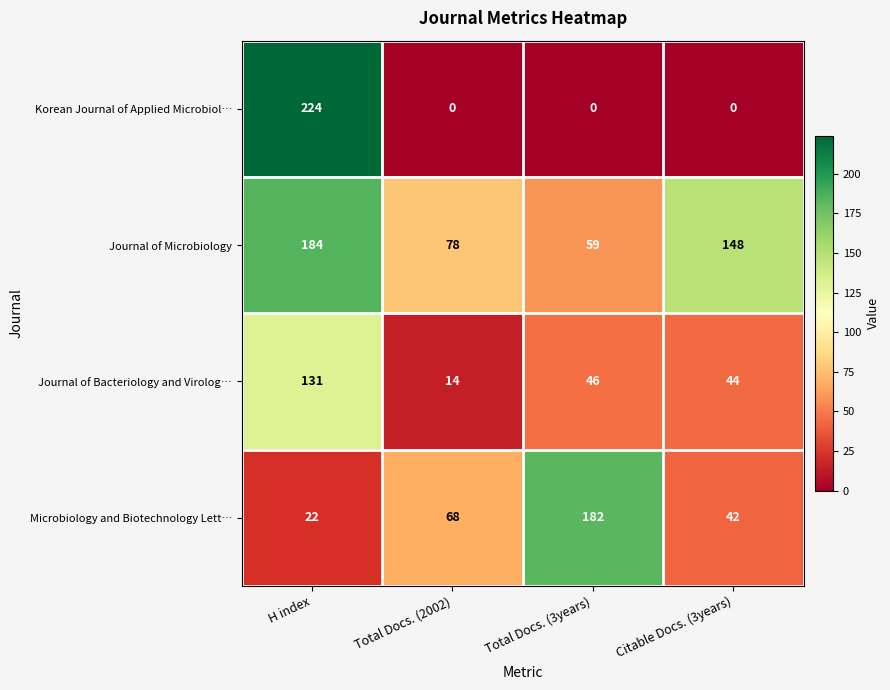

Reading left to right, what are all the values shown in this chart?

Korean Journal of Applied Microbiol…: 224	0	0	0
Journal of Microbiology: 184	78	59	148
Journal of Bacteriology and Virolog…: 131	14	46	44
Microbiology and Biotechnology Lett…: 22	68	182	42